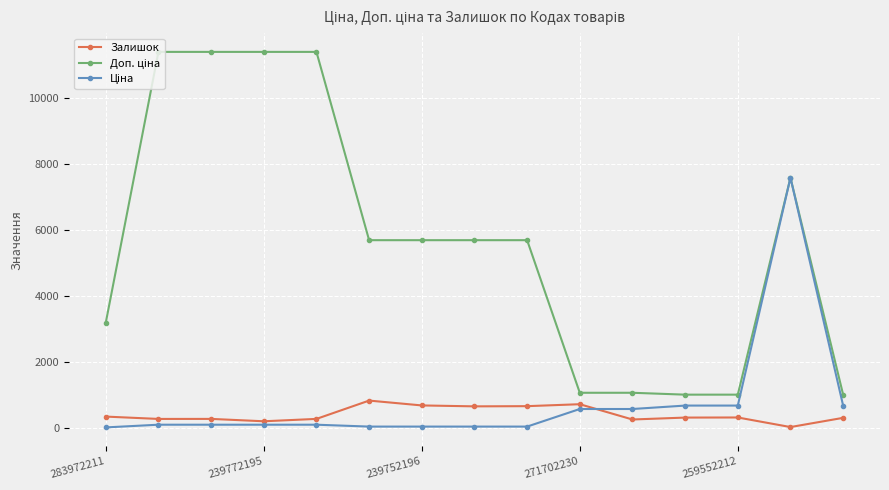

What is the maximum value shown in the chart?

11410.0